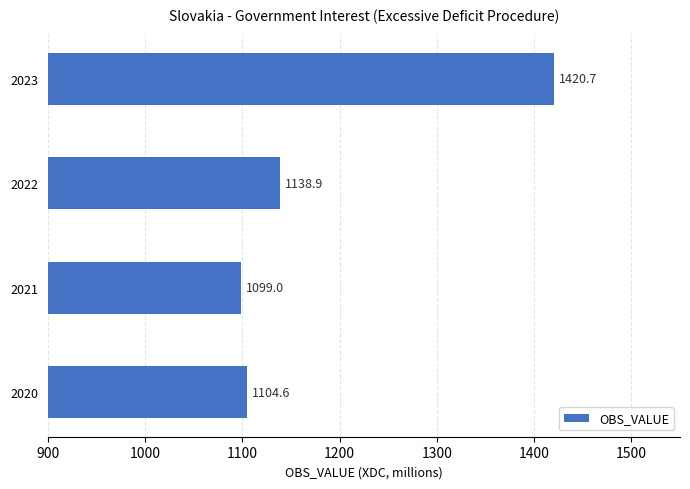

What is the difference between the second highest and second lowest values?

34.3